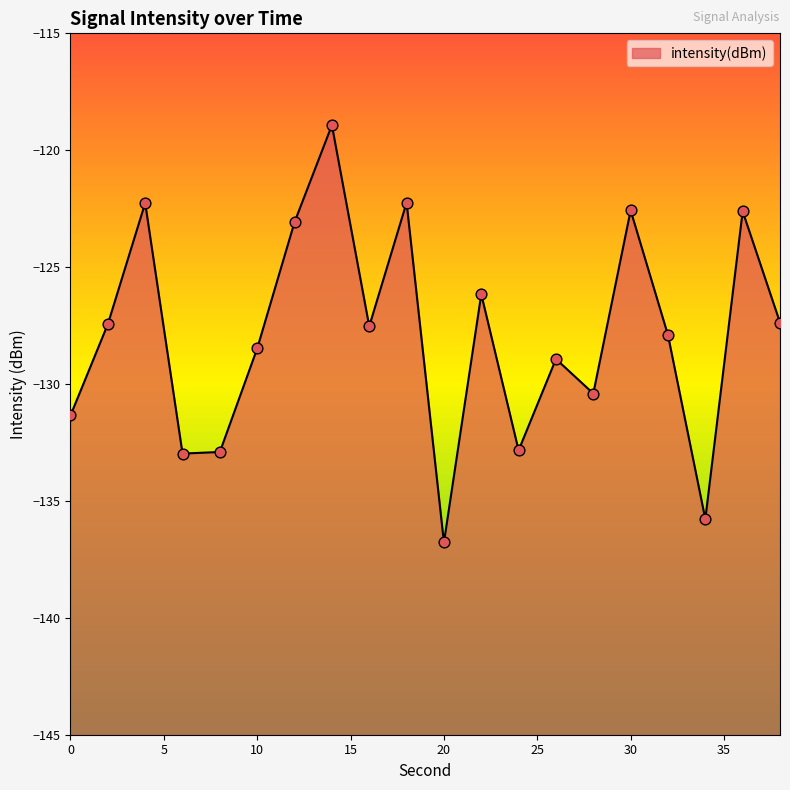

Which has a higher value, 36 or 30?

30